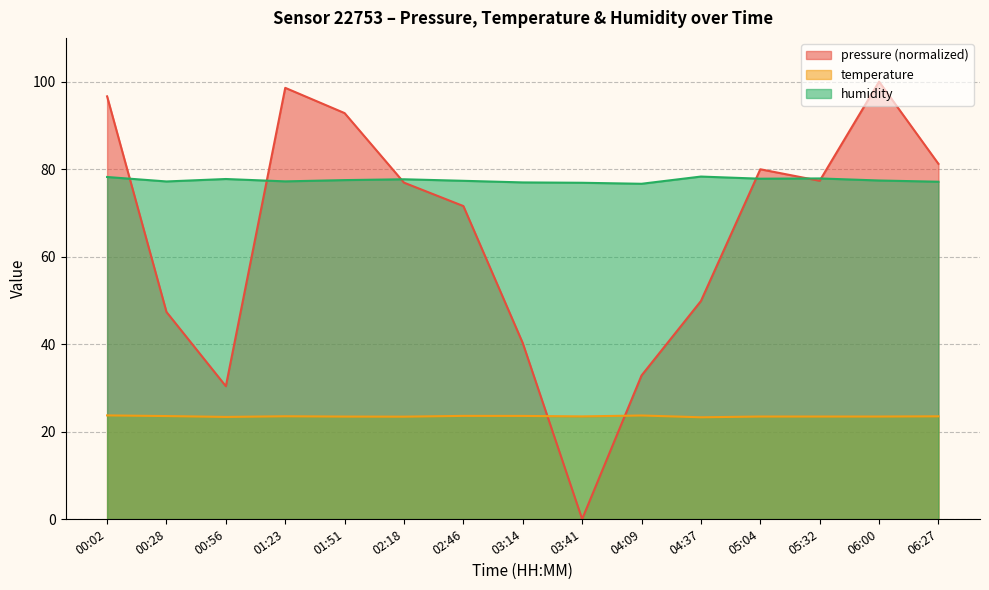

At which category is the sum across all series the highest?

06:00